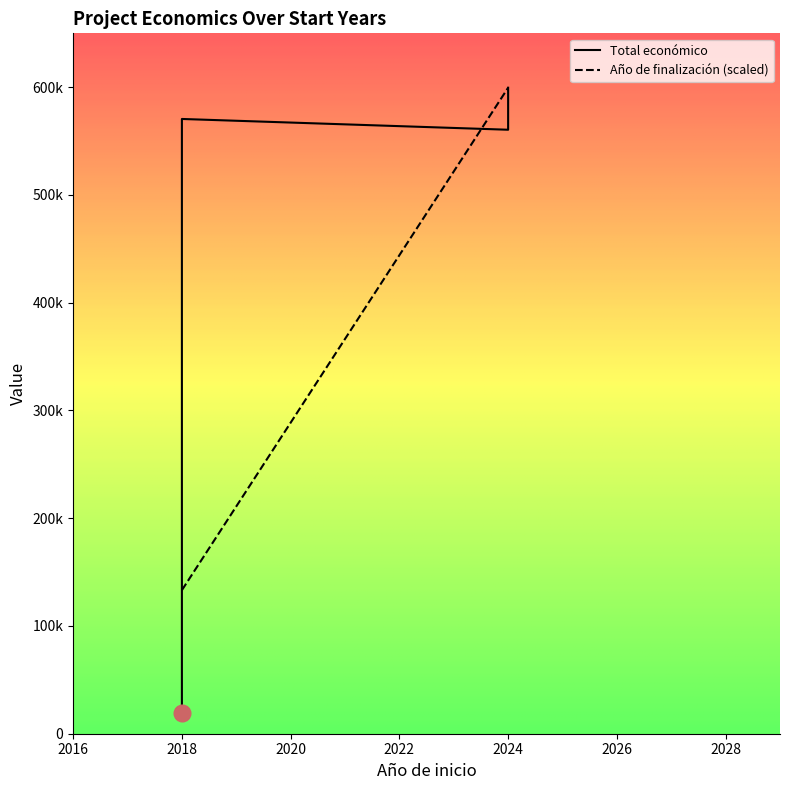

What is the greatest value displayed?

599540.0